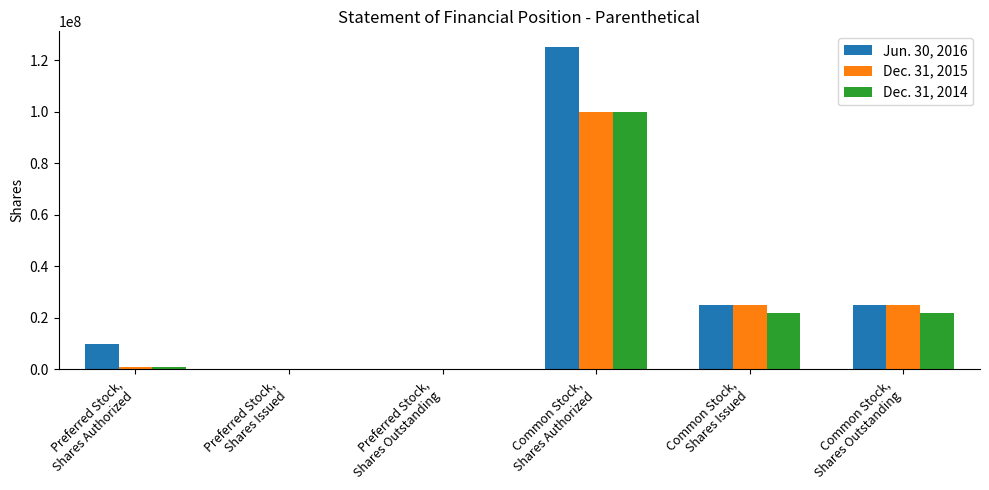

What are all the series names shown in the legend?

Jun. 30, 2016, Dec. 31, 2015, Dec. 31, 2014